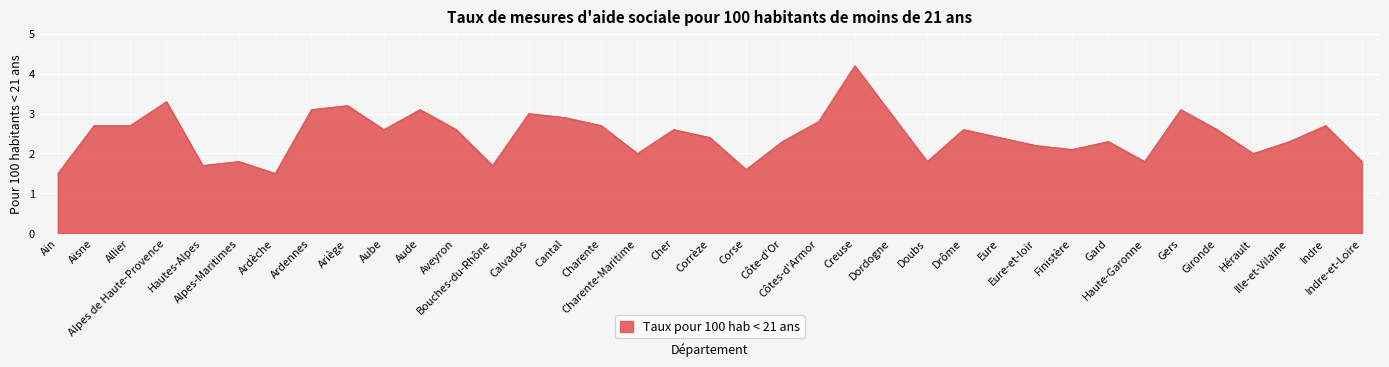

What position from the right is Ille-et-Vilaine?

3